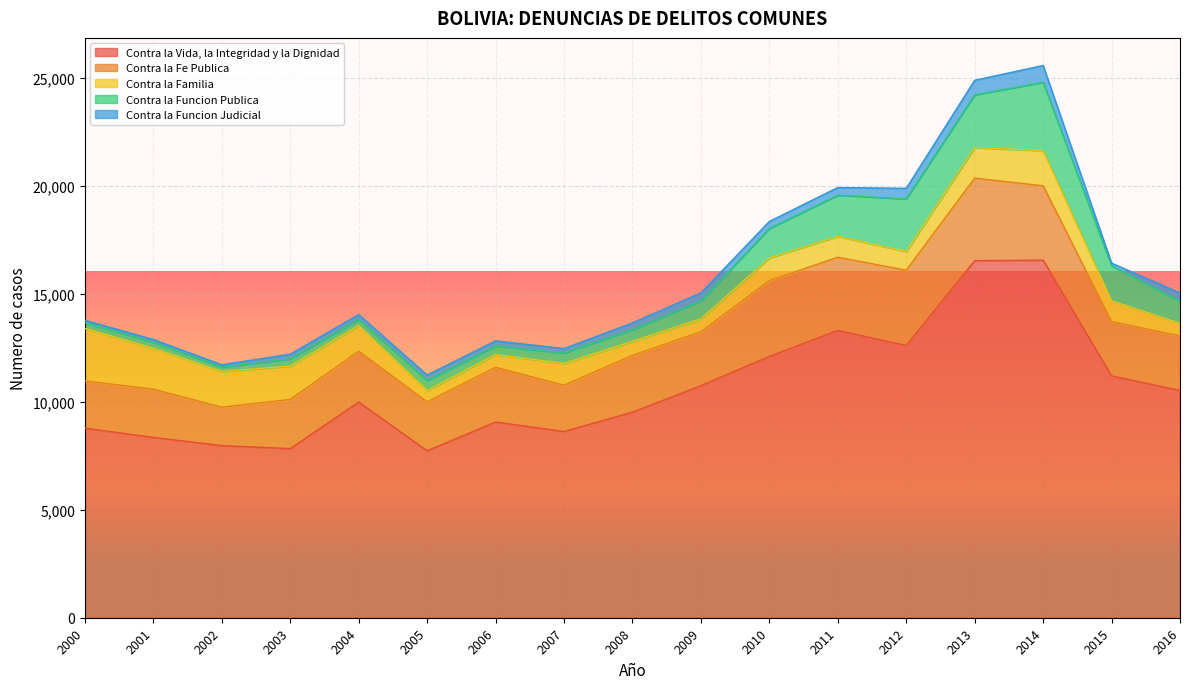

At which label does Contra la Fe Publica first exceed 2512?

2006